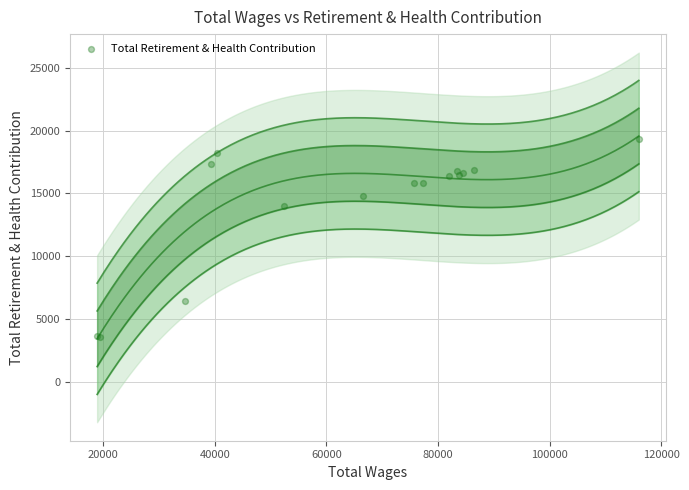

What Y value in the scatter plot is closest to 11439?

13961